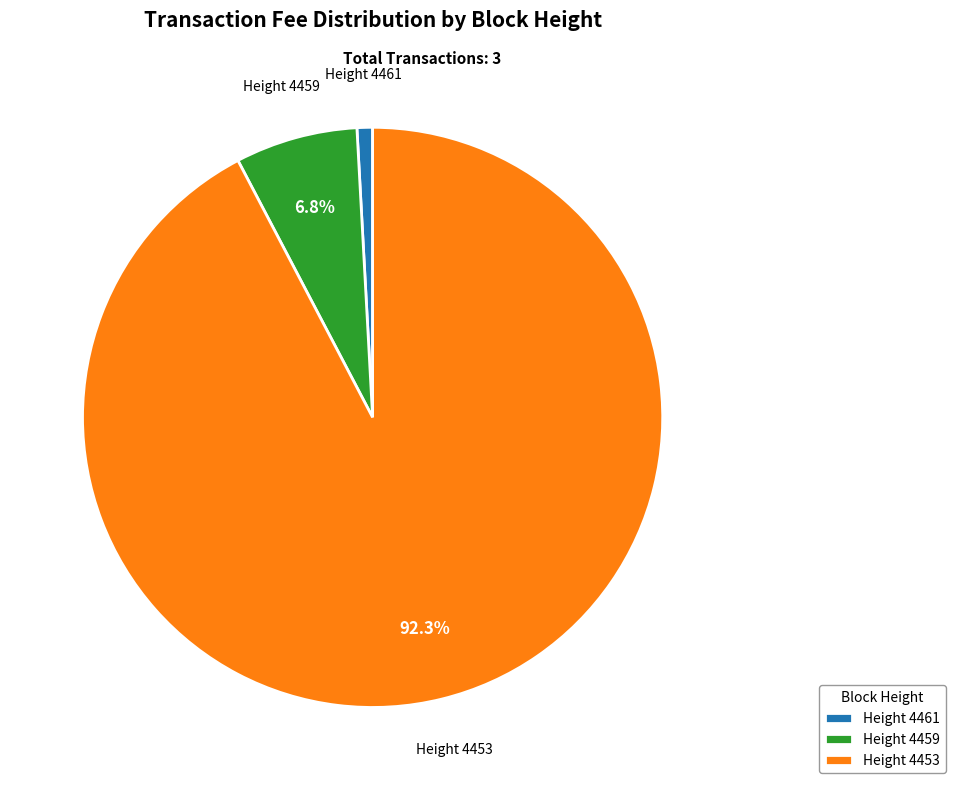

Is Height 4453 the majority of the pie?

Yes